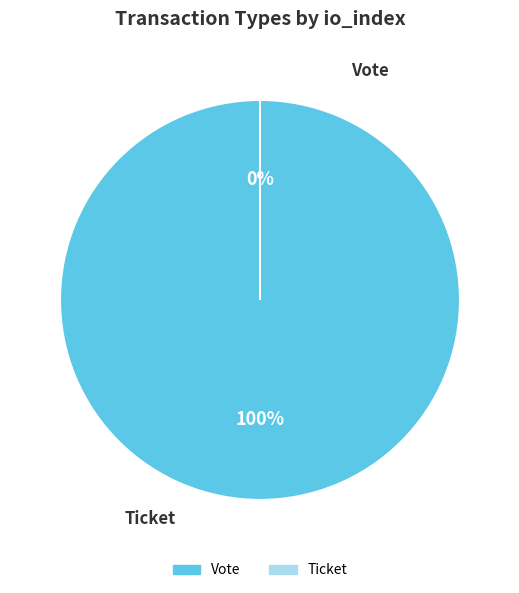

The Vote (io_index=1) slice represents 93% of the pie. True or false?

False